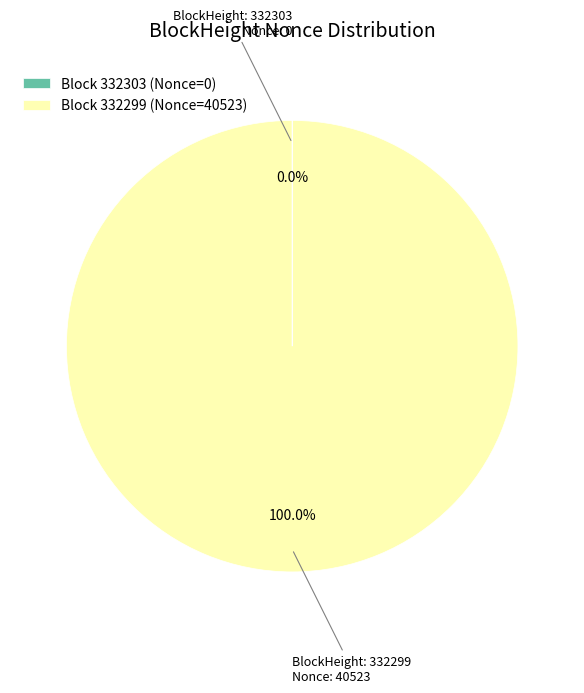

Does any single category account for the majority?

Yes